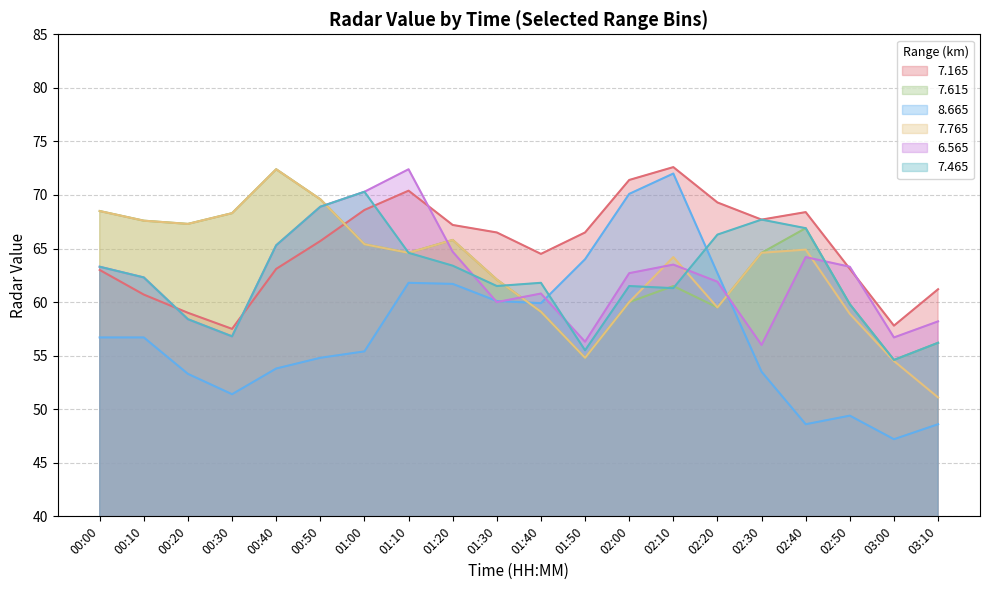

The 7.765 series shows 68.3 at 00:30. True or false?

True